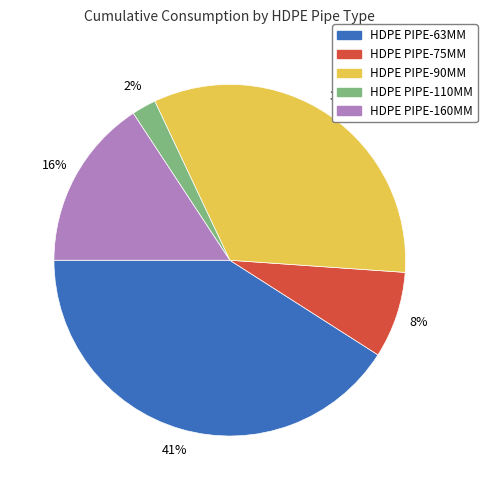

Count the number of slices in the pie.

5